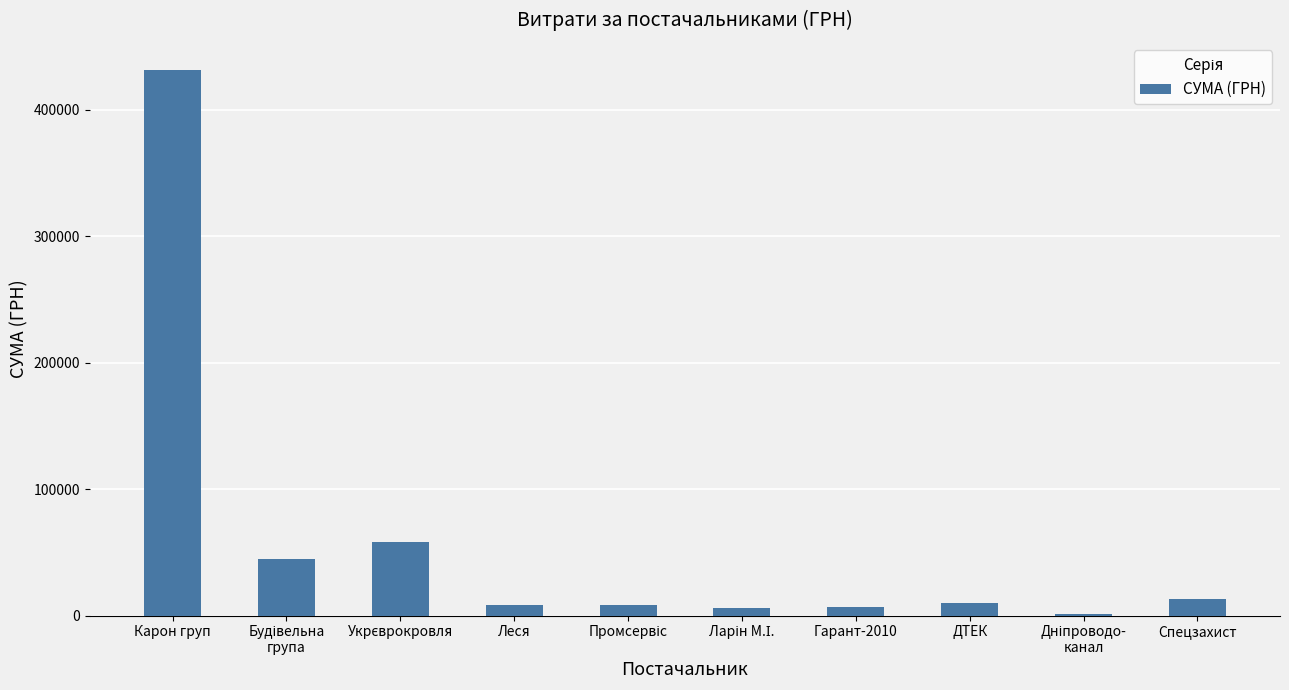

What is the difference between the values at ДТЕК and Леся?

1469.3